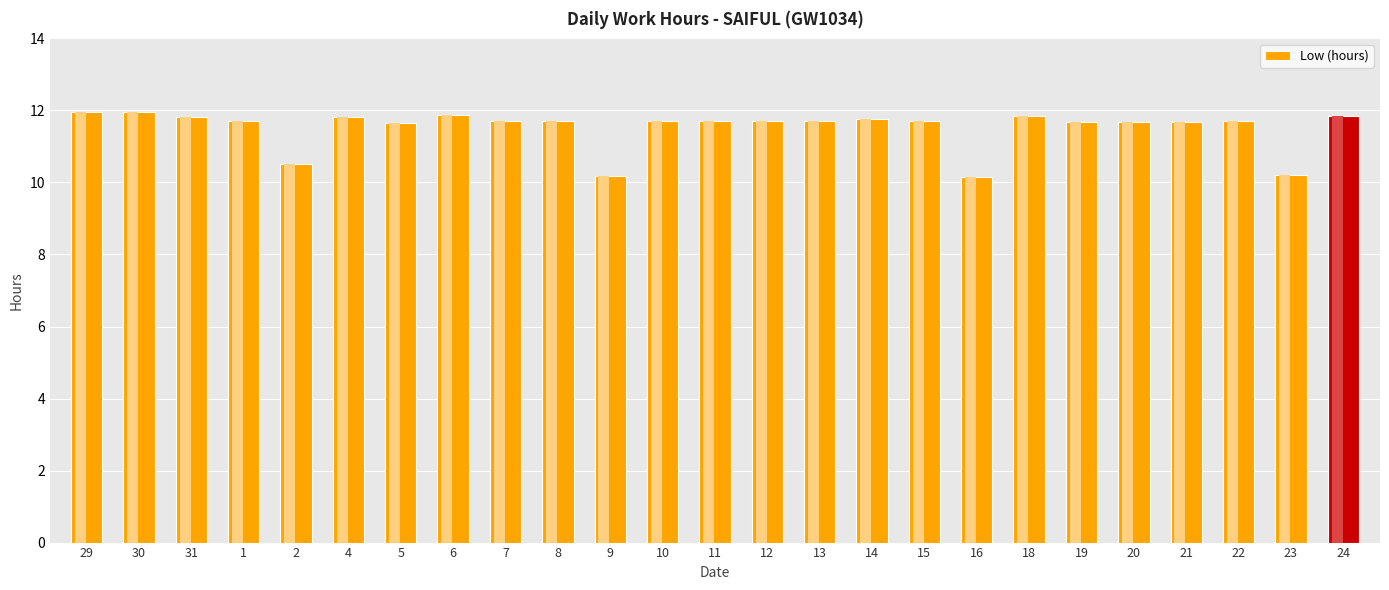

What is the difference between the maximum and minimum values?

1.8